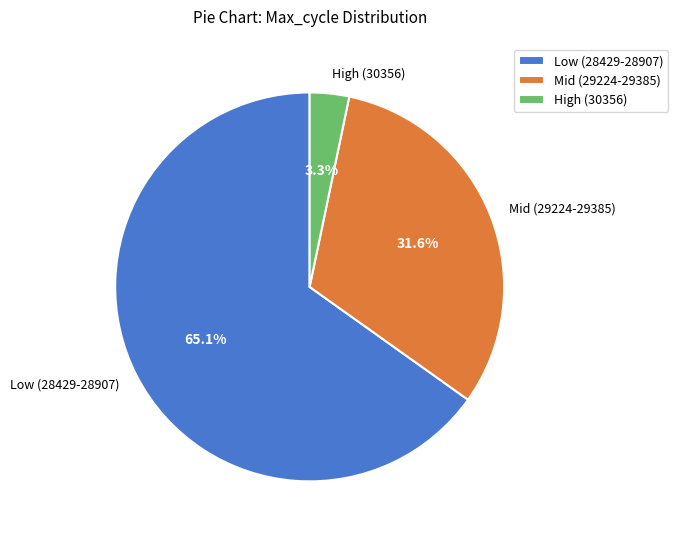

Combined, what portion of the pie is Mid (29224-29385) and Low (28429-28907)?

96.7%